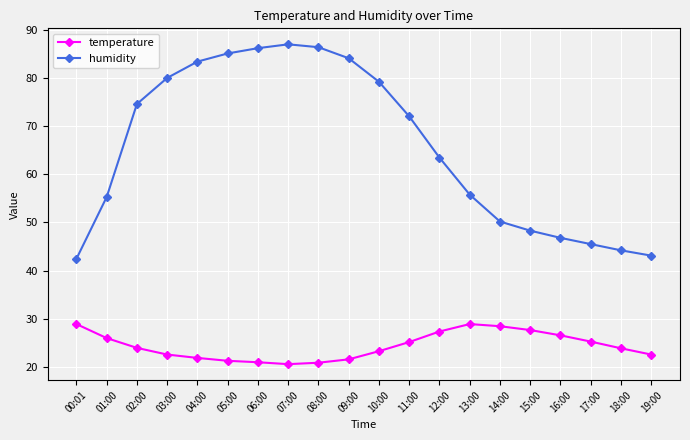

What are all the series names shown in the legend?

temperature, humidity